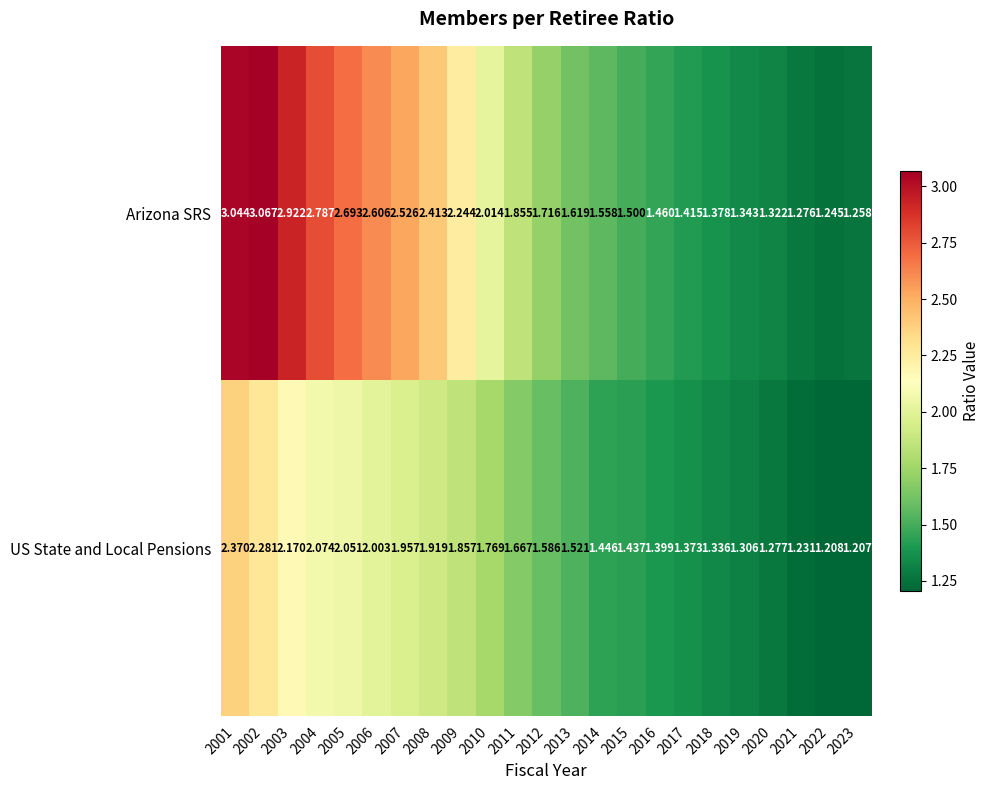

Which series has the largest total across all categories?

Arizona SRS